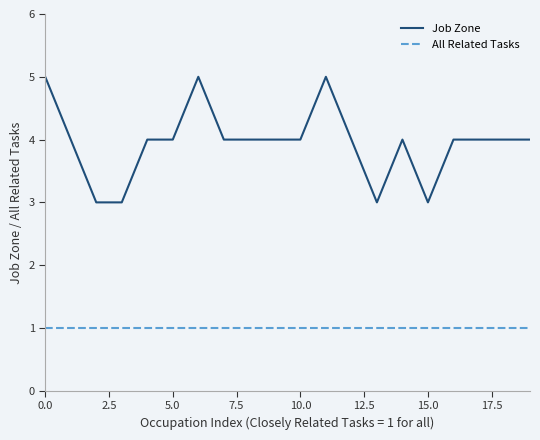

True or false: Job Zone and All Related Tasks intersect in this chart.

False